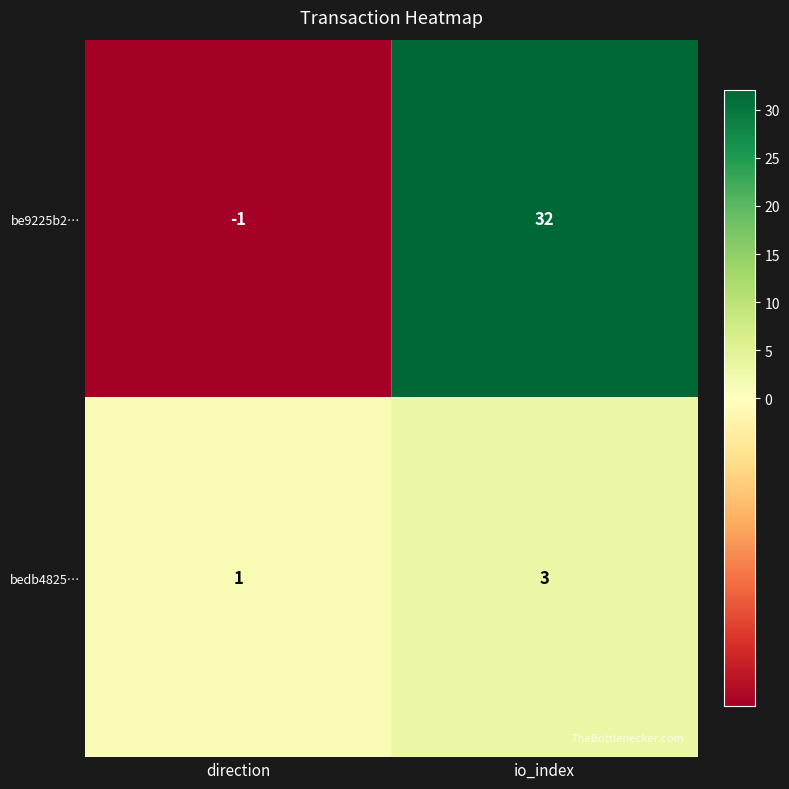

How many categories are shown in the chart?

2